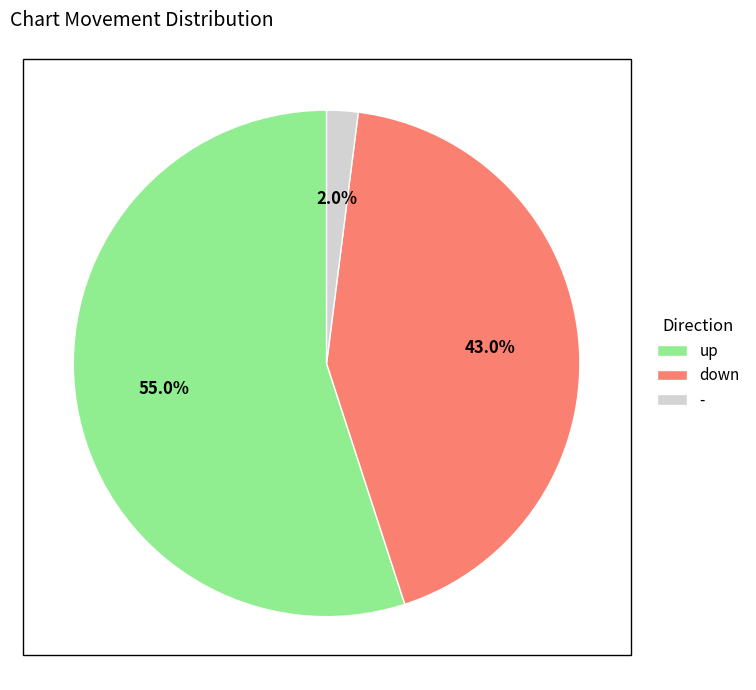

Approximately how many times larger is the value at down compared to -?

21.5